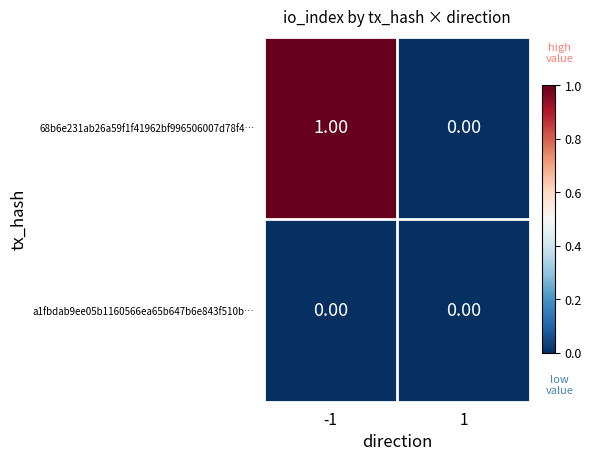

Which series has the widest spread of values?

68b6e231ab26a59f1f41962bf996506007d78f4…